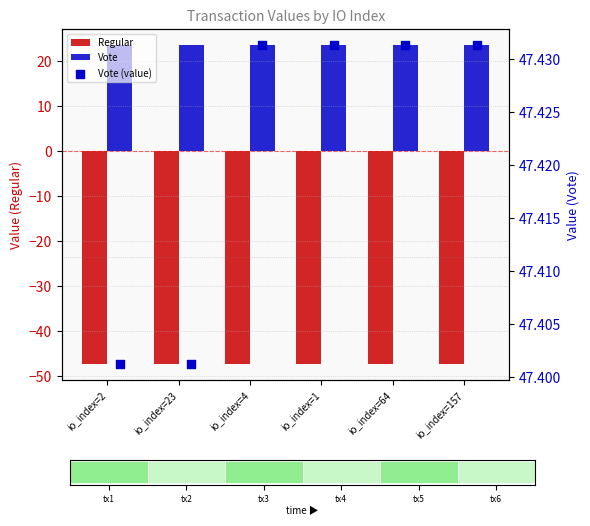

Which series contains the highest Y value?

Vote (value)